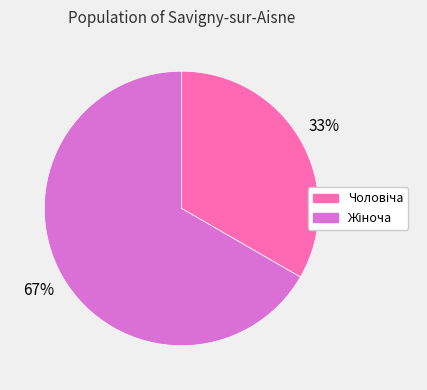

To the nearest percent, what is the average slice percentage?

50%